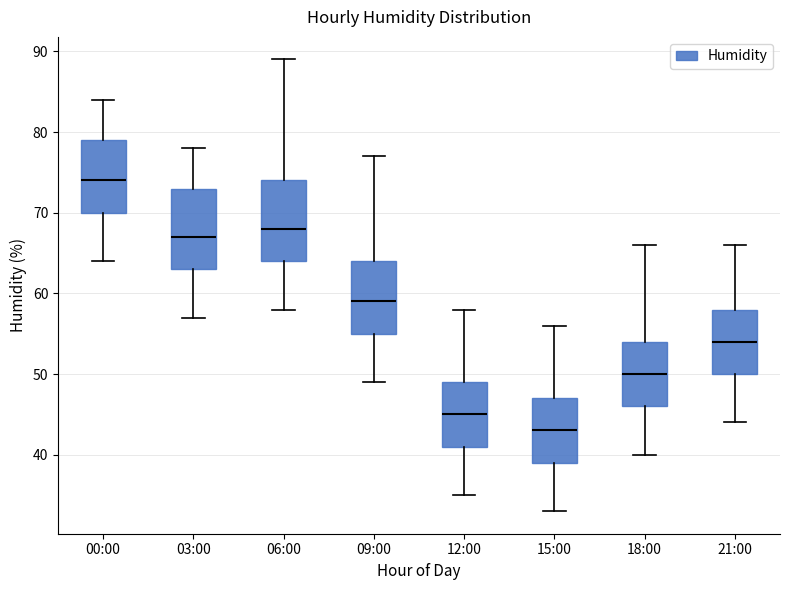

Where does the upper whisker of the box for 03:00 end on the y-axis? The values are not printed on the chart, so give them approximately, as read against the axis.

78